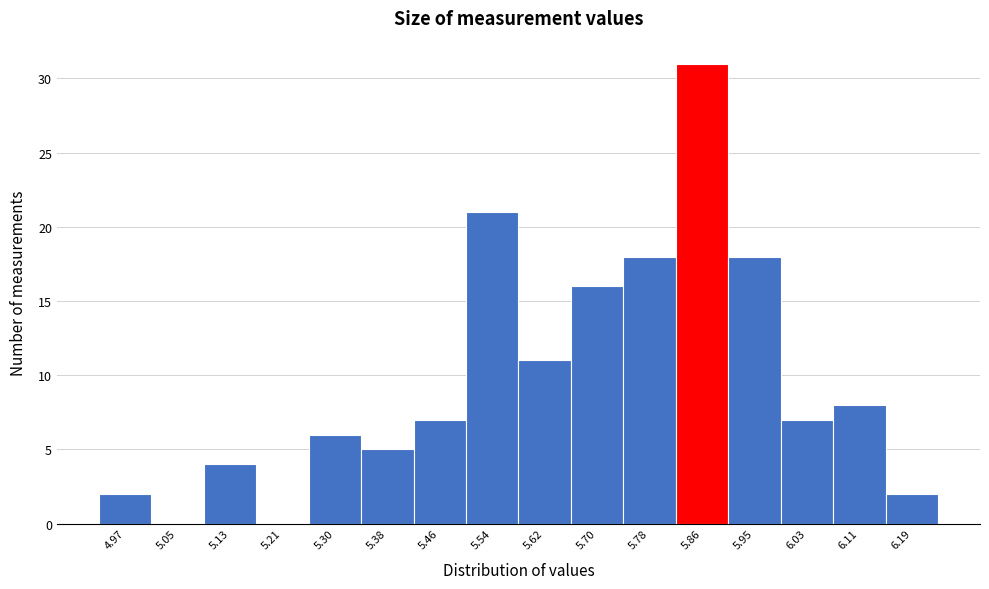

Reading left to right, transcribe this chart: for each bar, give the range it covers on the x-axis and its height. Neither the bar edges nor the heights are printed on the chart, so give them approximately, as read against the axes.

4.93 to 5.01: 2
5.01 to 5.09: 0
5.09 to 5.17: 4
5.17 to 5.26: 0
5.26 to 5.34: 6
5.34 to 5.42: 5
5.42 to 5.50: 7
5.50 to 5.58: 21
5.58 to 5.66: 11
5.66 to 5.74: 16
5.74 to 5.82: 18
5.82 to 5.91: 31
5.91 to 5.99: 18
5.99 to 6.07: 7
6.07 to 6.15: 8
6.15 to 6.23: 2